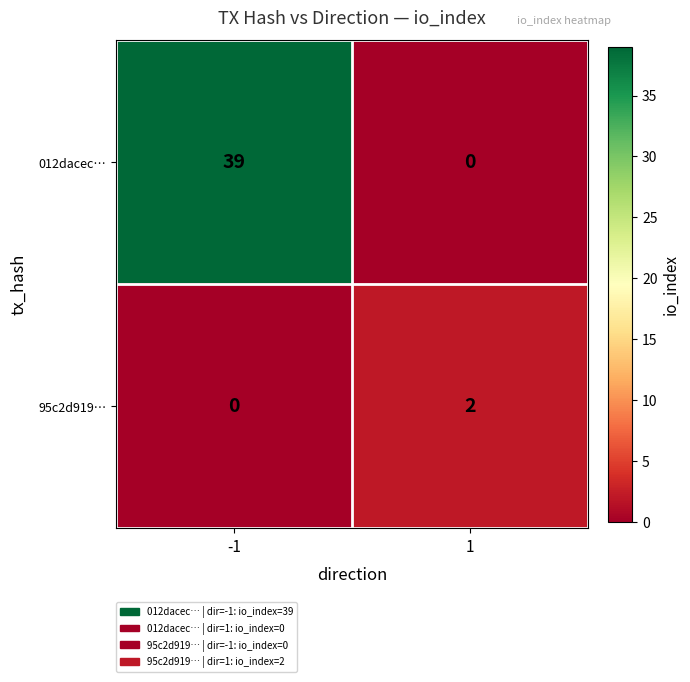

What is the difference between the 012dacec… values at 1 and -1?

39